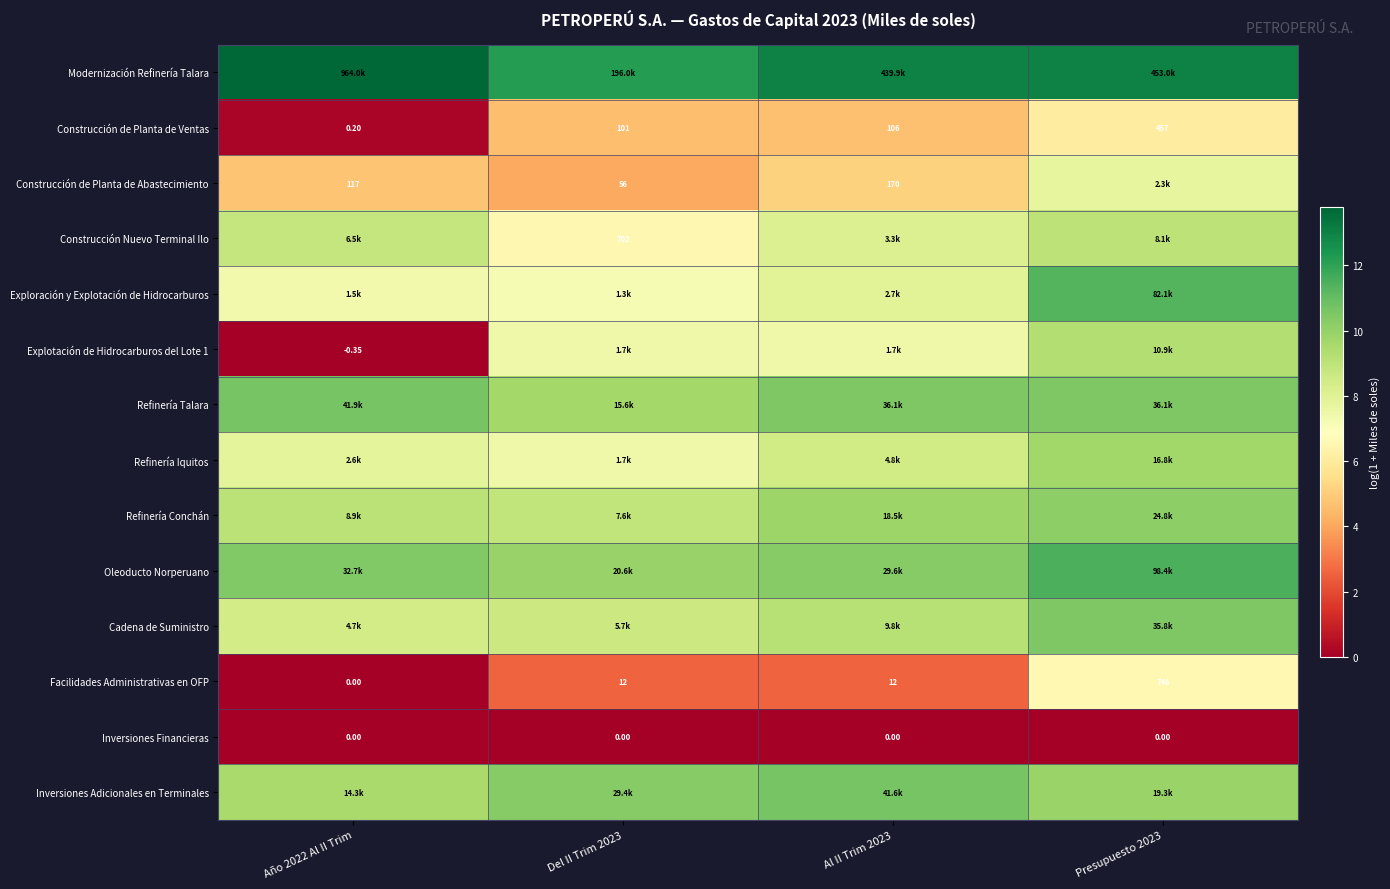

The Oleoducto Norperuano series shows 16.3 at Del II Trim 2023. True or false?

False